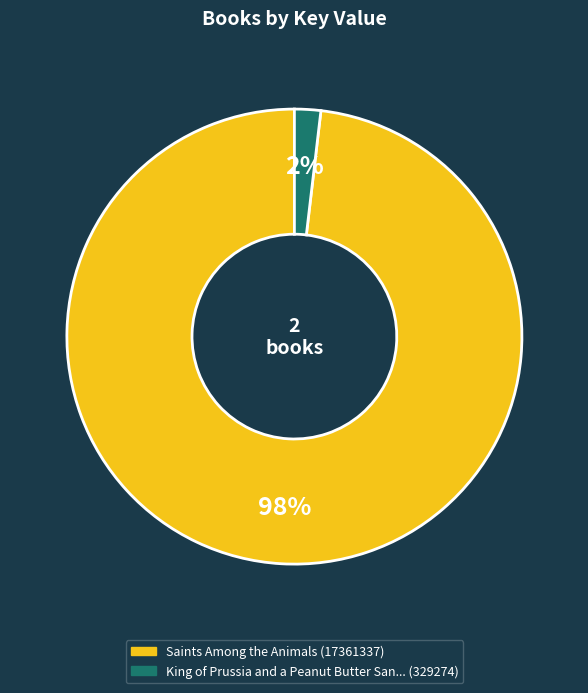

To the nearest percent, what is the average slice percentage?

50%